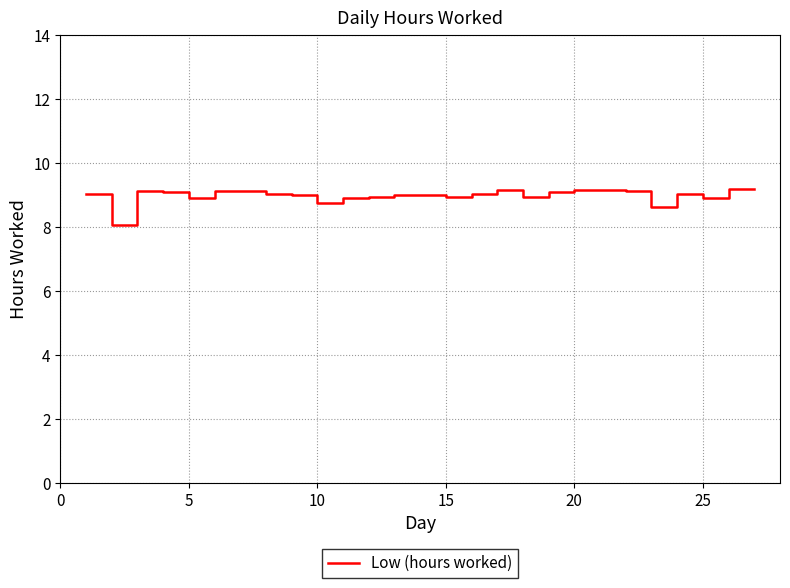

What is the greatest value displayed?

9.2